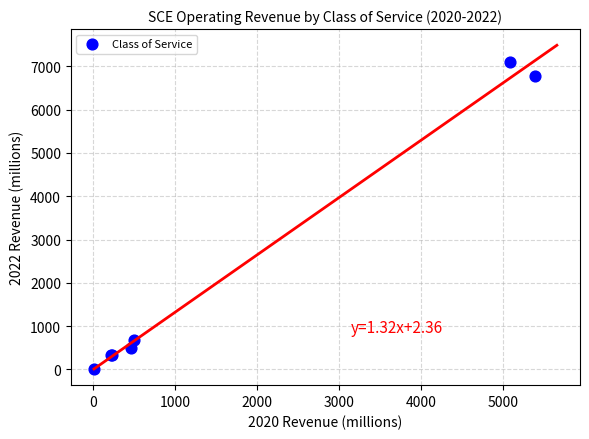

What Y value in the scatter plot is closest to 3560?

686